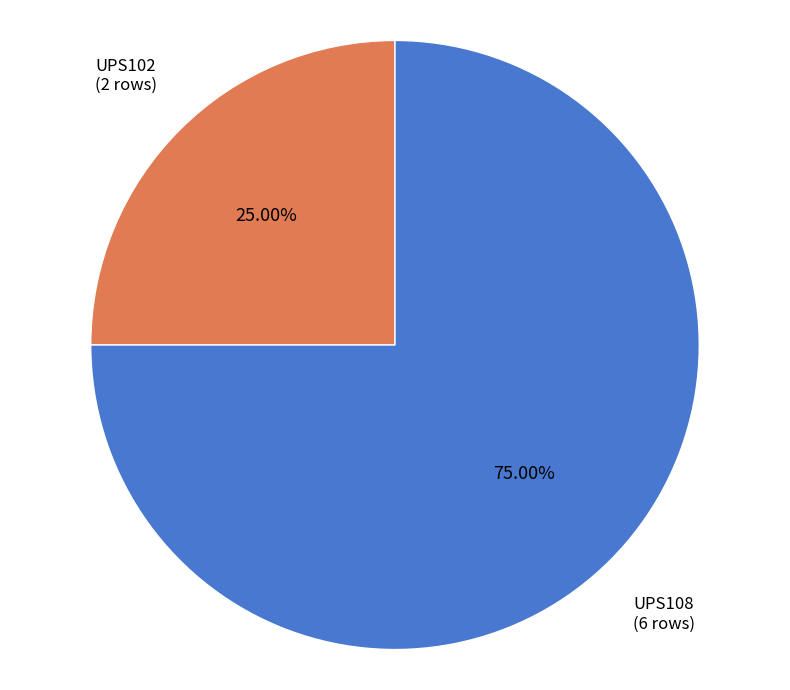

Is there a majority slice in this chart?

Yes